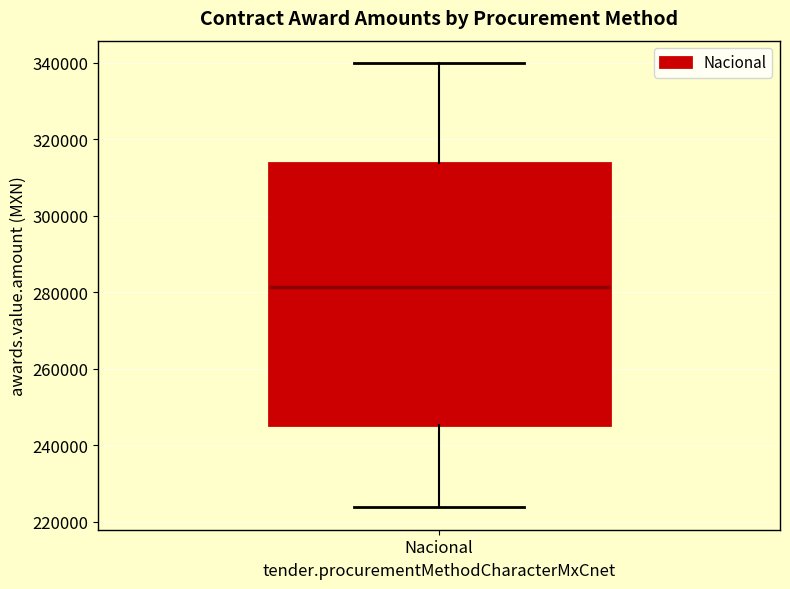

Transcribe this box plot: give where the median line is, the range the box spans, and where the two whiskers end, as read against the y-axis. The values are not printed on the chart, so give them approximately, as read against the axis.

median 282000, box 246000 to 314000, whiskers 224000 to 340000